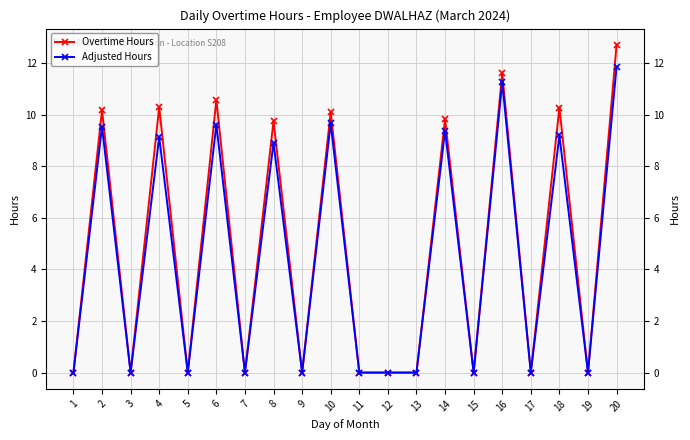

True or false: Overtime Hours and Adjusted Hours cross at least once.

False